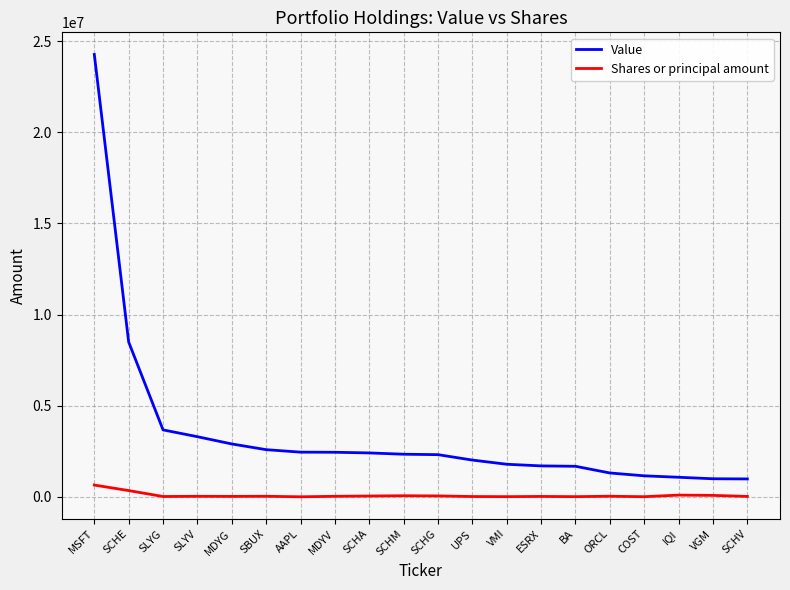

How many lines are shown in the chart?

2